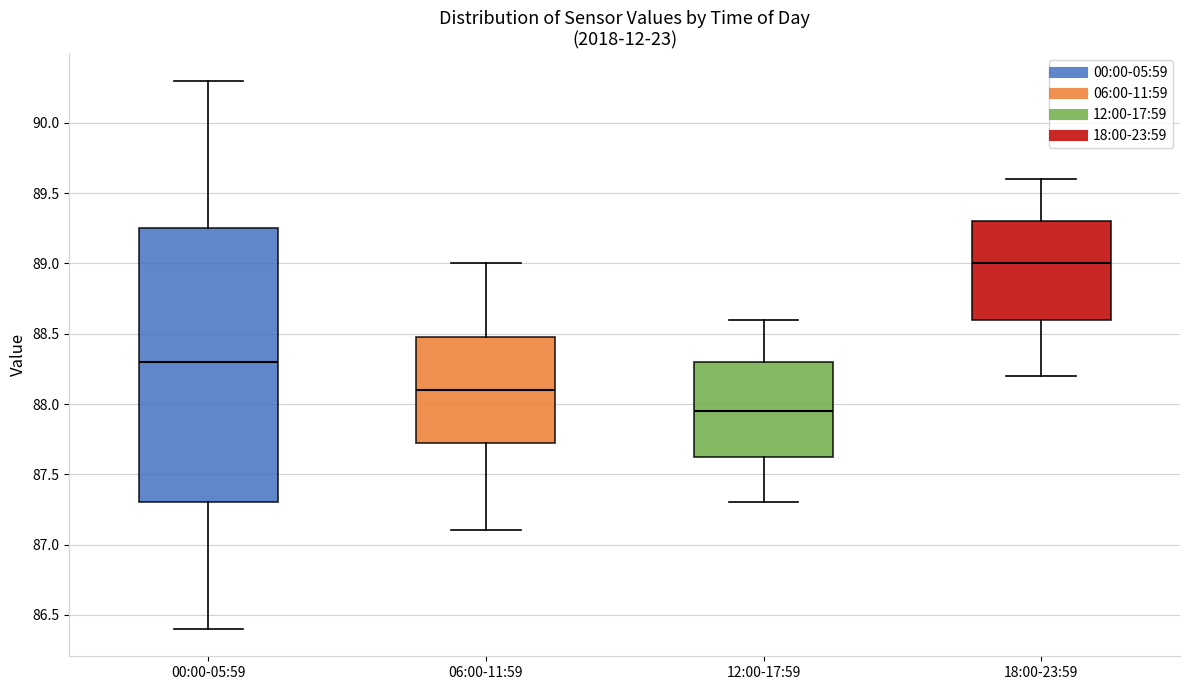

Where does the upper whisker of the box for 18:00-23:59 end on the y-axis? The values are not printed on the chart, so give them approximately, as read against the axis.

89.60